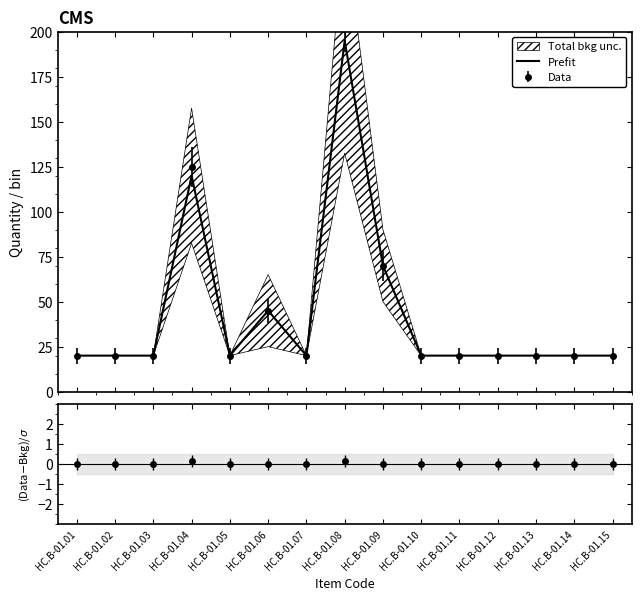

Reading left to right, extract all data points from this chart.

Prefit: HC.B-01.01=20.0	HC.B-01.02=20.0	HC.B-01.03=20.0	HC.B-01.04=120.0	HC.B-01.05=20.0	HC.B-01.06=45.0	HC.B-01.07=20.0	HC.B-01.08=195.0	HC.B-01.09=70.0	HC.B-01.10=20.0	HC.B-01.11=20.0	HC.B-01.12=20.0	HC.B-01.13=20.0	HC.B-01.14=20.0	HC.B-01.15=20.0
(Data-Bkg)/σ: HC.B-01.01=0.0	HC.B-01.02=0.0	HC.B-01.03=0.0	HC.B-01.04=0.1	HC.B-01.05=0.0	HC.B-01.06=0.0	HC.B-01.07=0.0	HC.B-01.08=0.1	HC.B-01.09=0.0	HC.B-01.10=0.0	HC.B-01.11=0.0	HC.B-01.12=0.0	HC.B-01.13=0.0	HC.B-01.14=0.0	HC.B-01.15=0.0